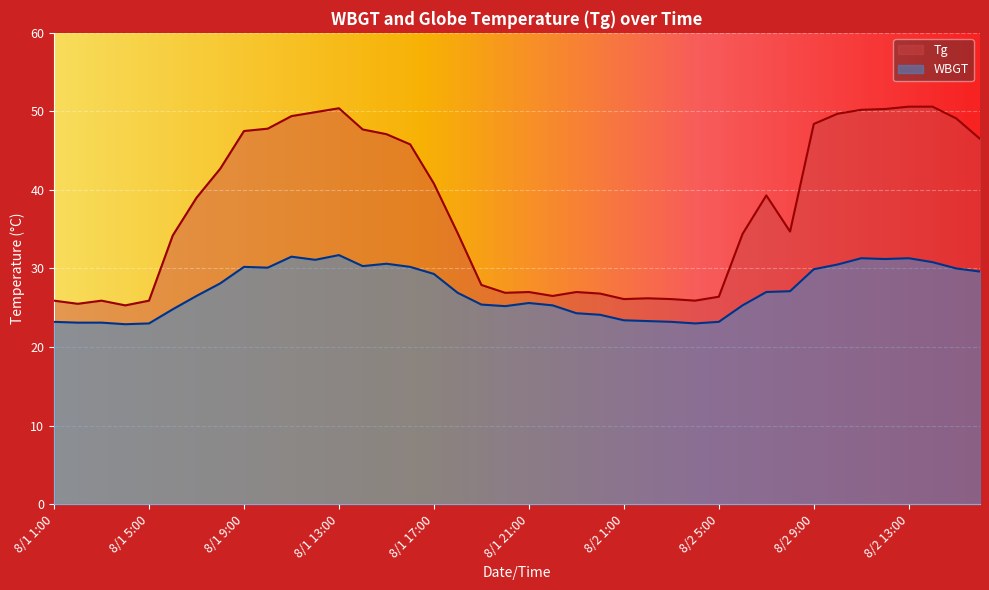

In Tg, how many points are higher than both neighbors (excluding endpoints)?

6